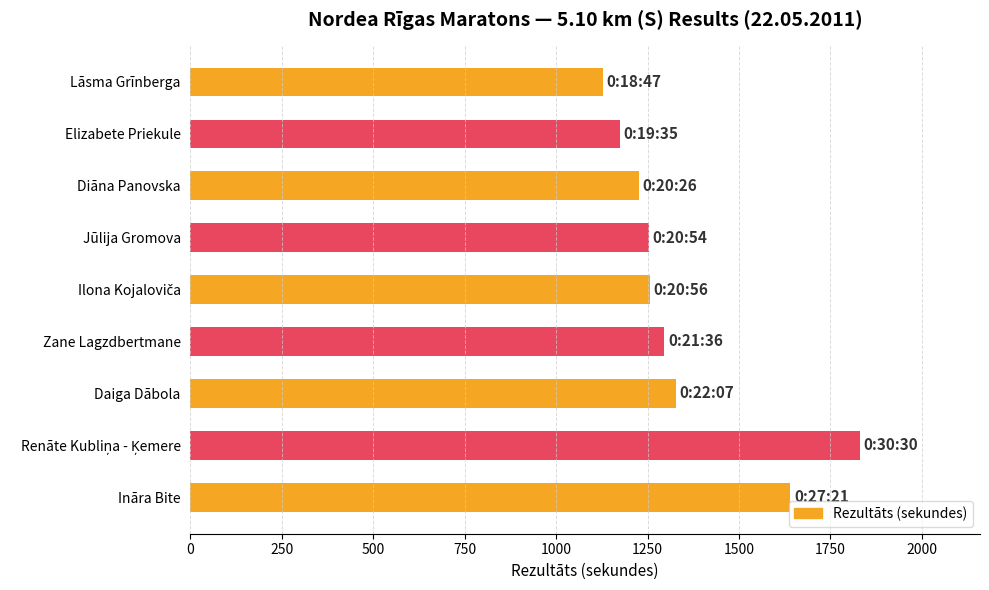

Is it true that the value at Diāna Panovska is 1226?

True